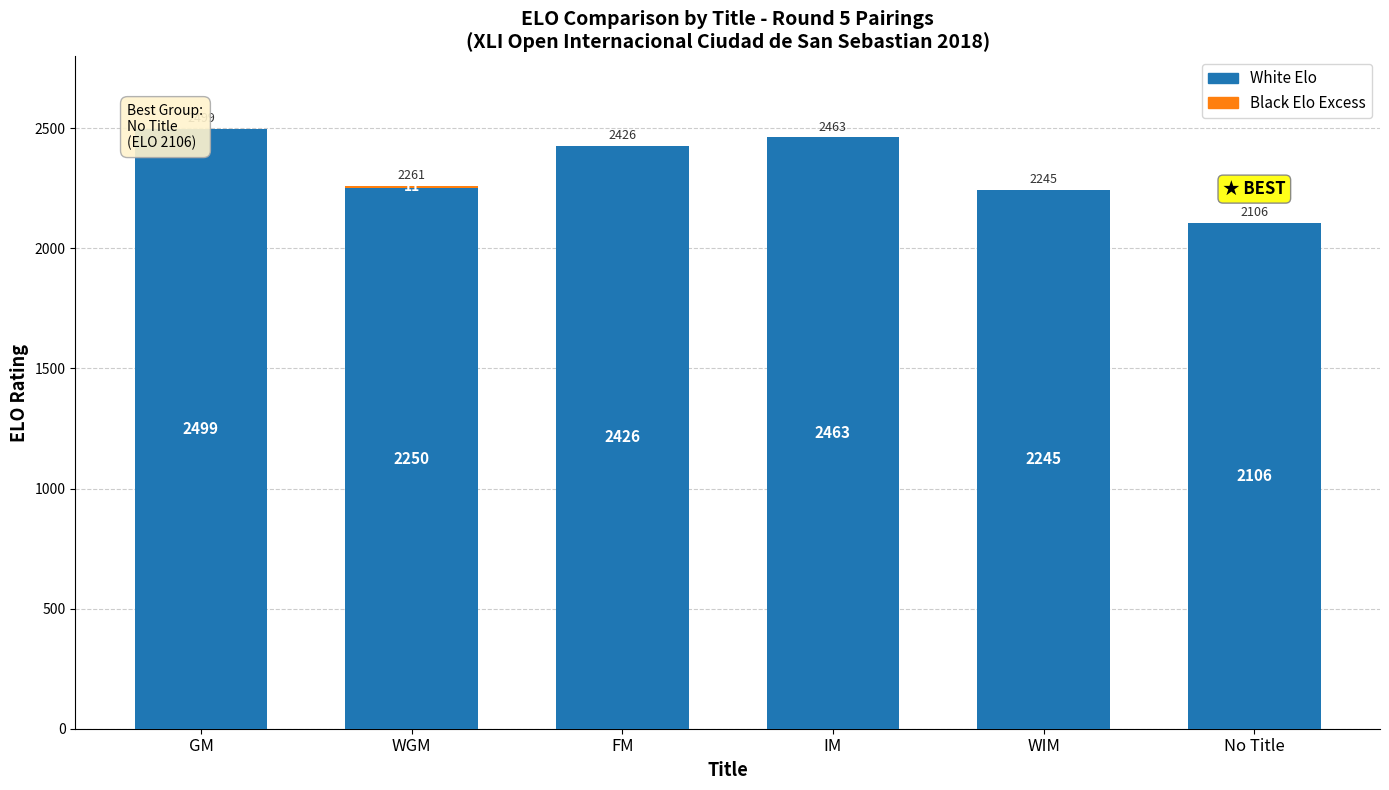

At how many categories does at least one series exceed 286?

6